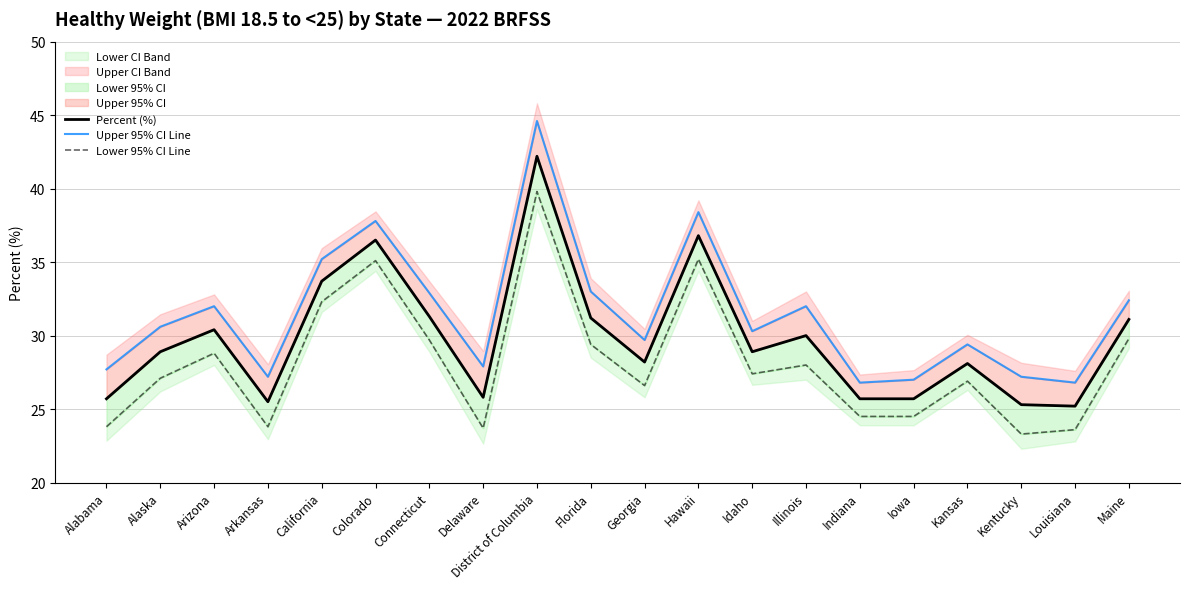

Does the chart have visible grid lines?

Yes